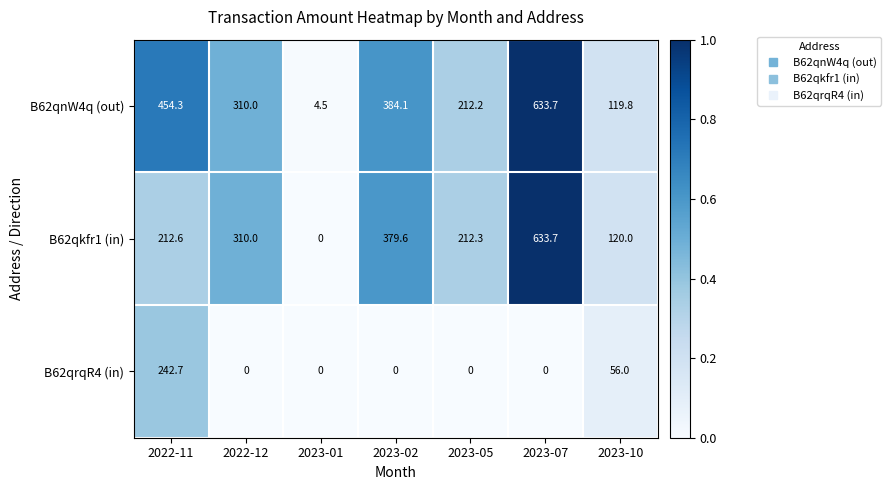

At how many categories does at least one series exceed 0?

7